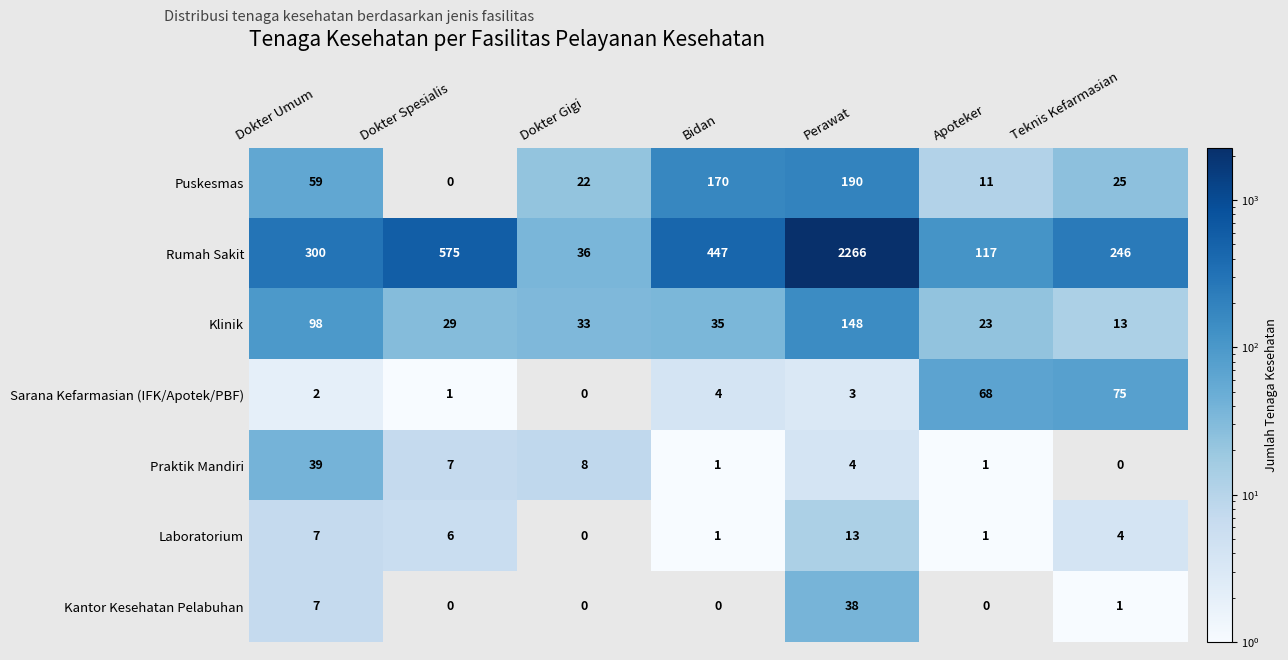

How many series are shown in this chart?

7